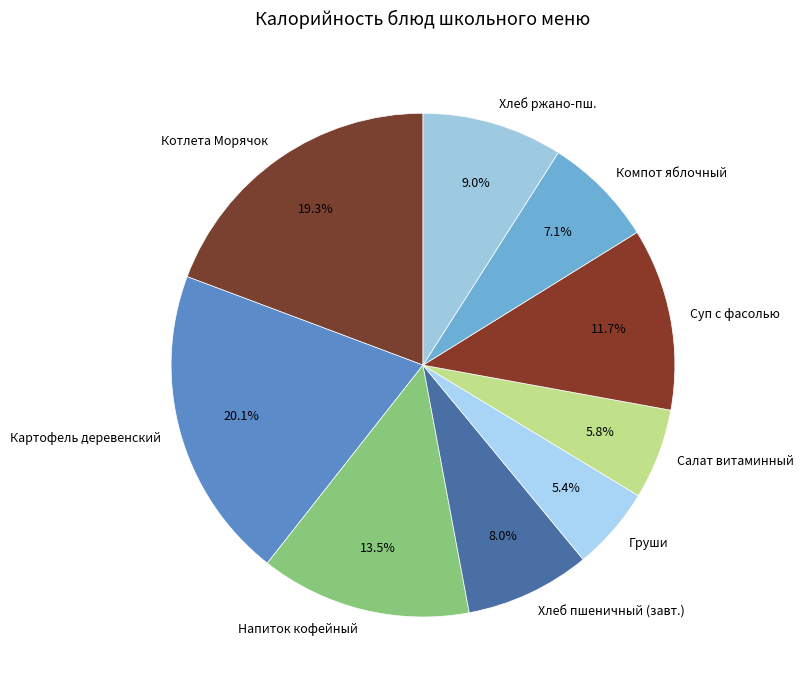

What portion of the pie excludes Напиток кофейный?

86.5%